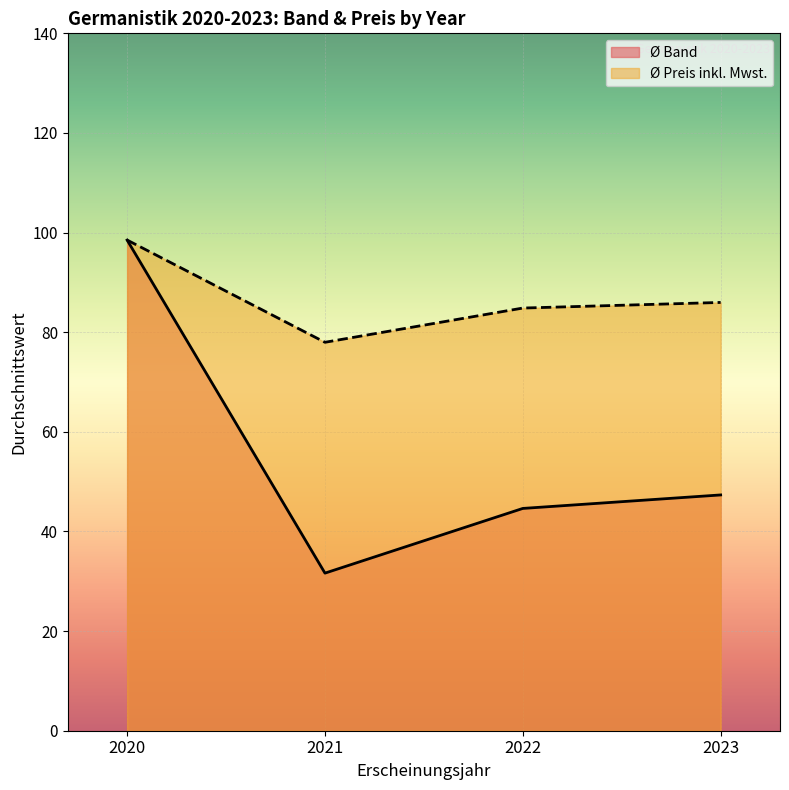

In Ø Preis inkl. Mwst., how many points are lower than both neighbors (excluding endpoints)?

1